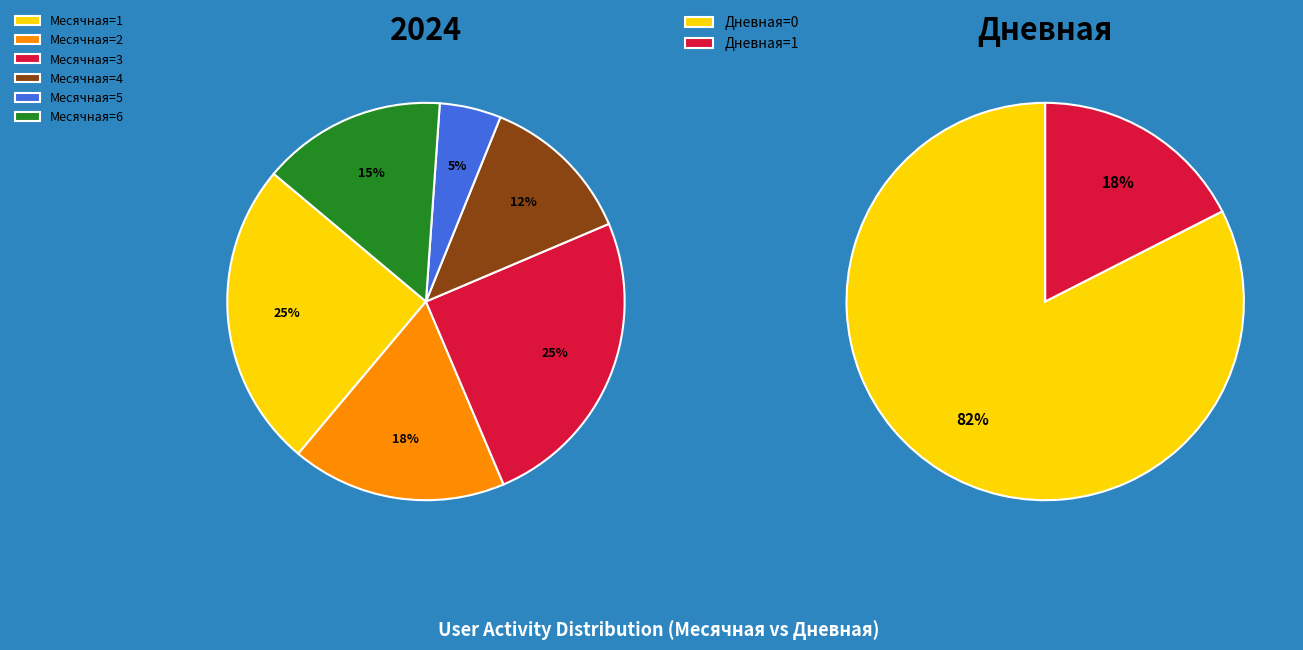

The 0 slice represents 15% of the pie. True or false?

False